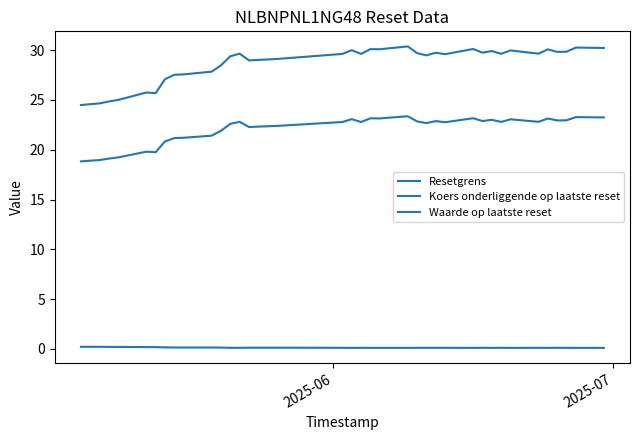

True or false: Waarde op laatste reset and Resetgrens intersect in this chart.

False